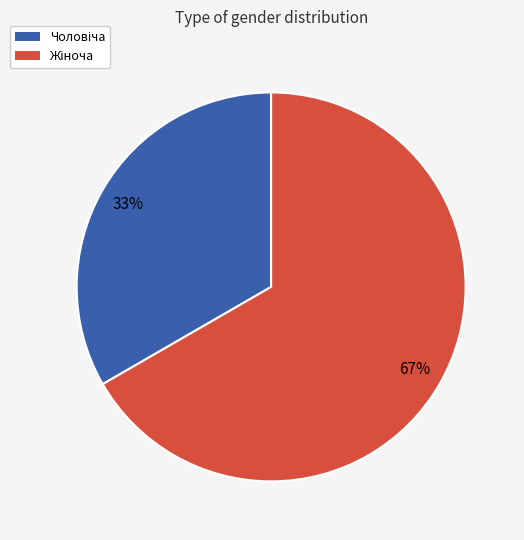

Does any single category account for the majority?

Yes